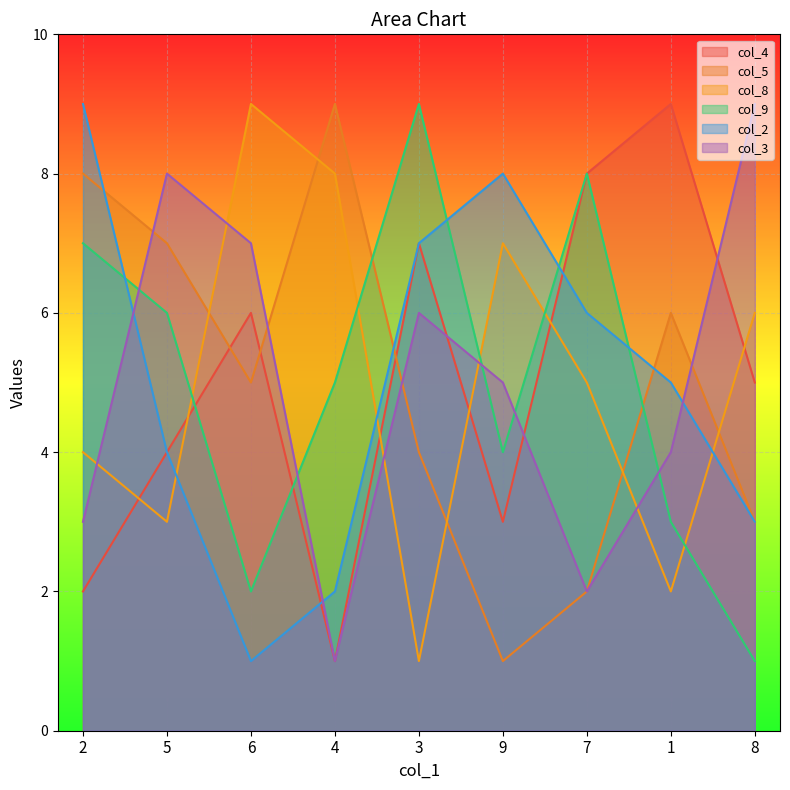

Between 6 and 1, which series saw the biggest shift?

col_8